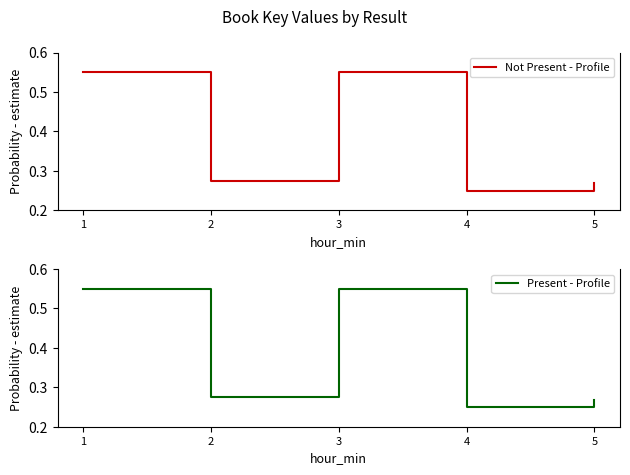

At which label is Not Present - Profile closest to 0?

4